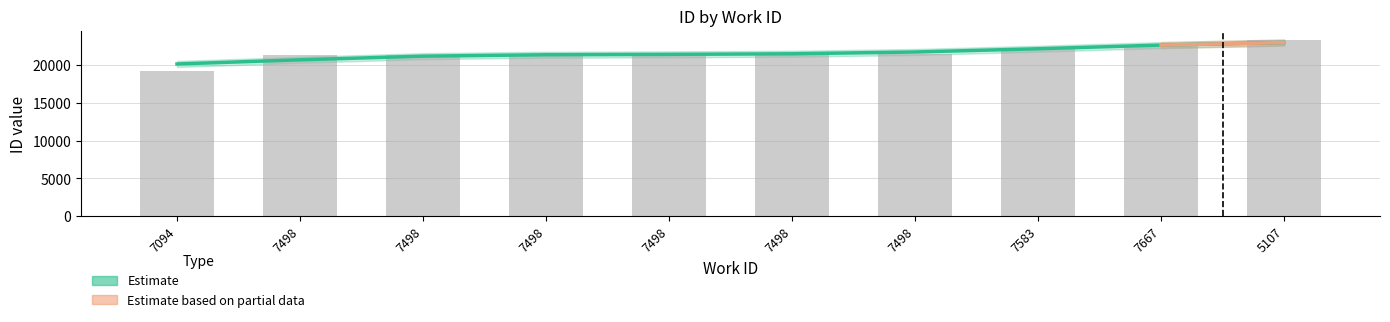

Reading right to left, extract all data points from this chart.

5107=23286	7667=22657	7583=22150	7498=21381	7498=21376	7498=21368	7498=21366	7498=21363	7498=21355	7094=19163